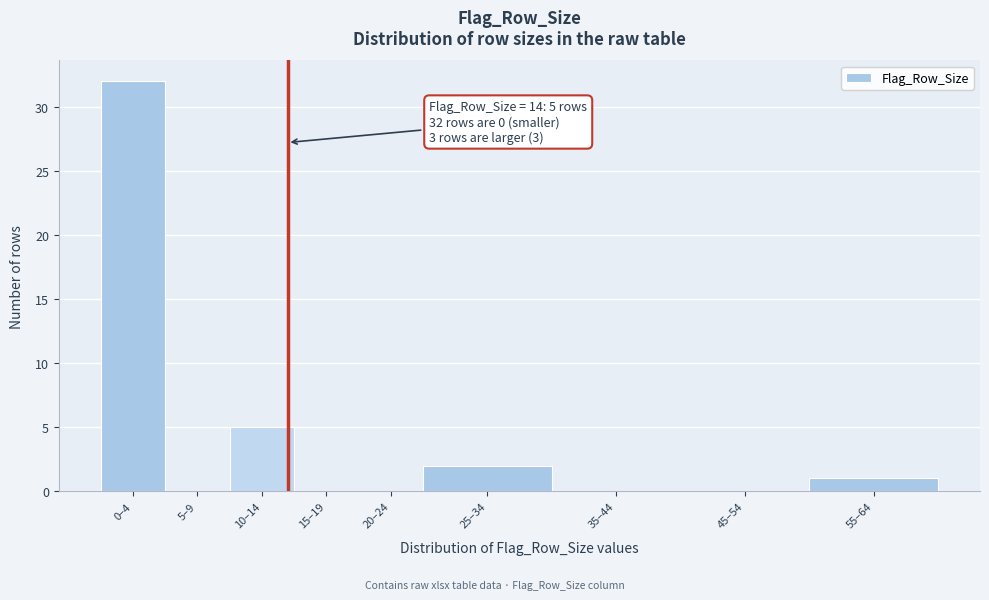

Reading left to right, extract all data points from this chart.

0–4=32	5–9=0	10–14=5	15–19=0	20–24=0	25–34=2	35–44=0	45–54=0	55–64=1